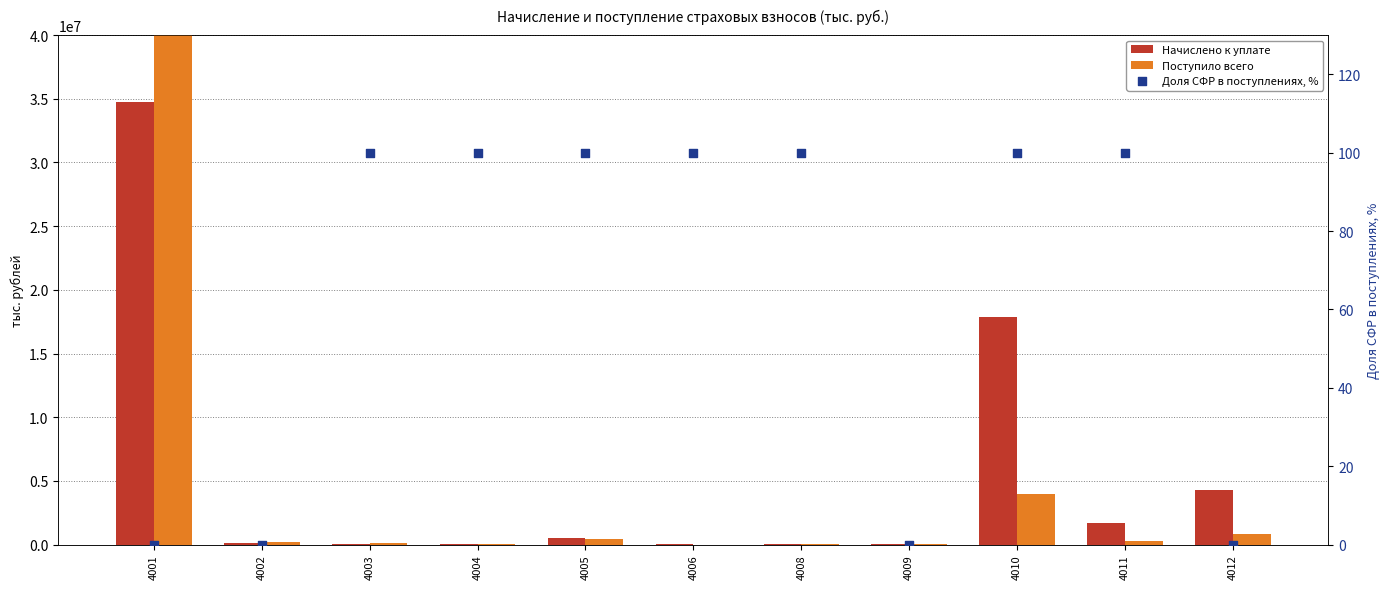

Is the value of Доля СФР в поступлениях, % at 4005 greater than the value of Начислено к уплате at 4011?

No